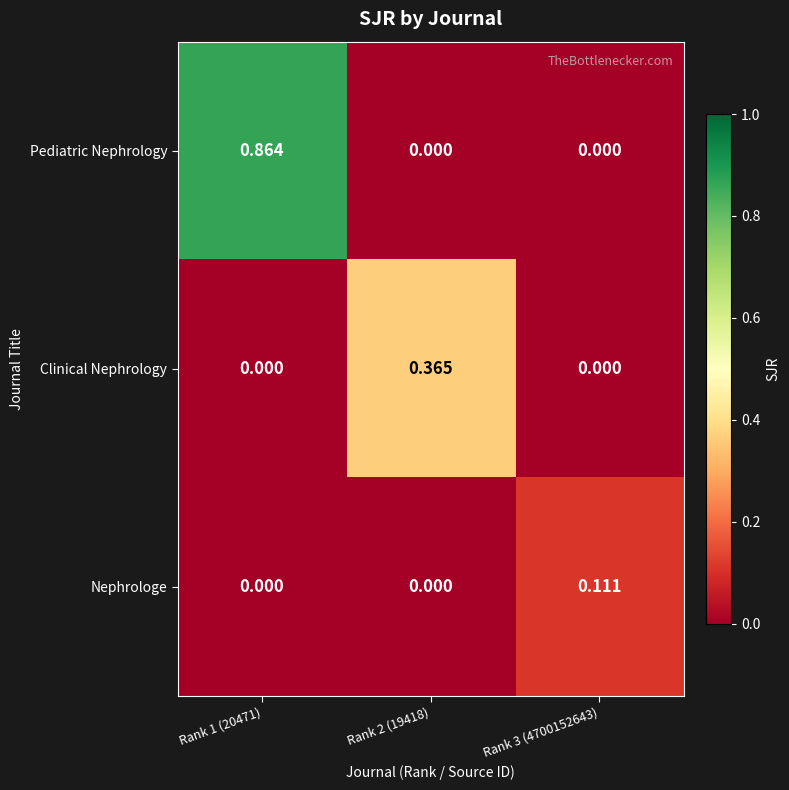

Which series has the largest total across all categories?

Pediatric Nephrology